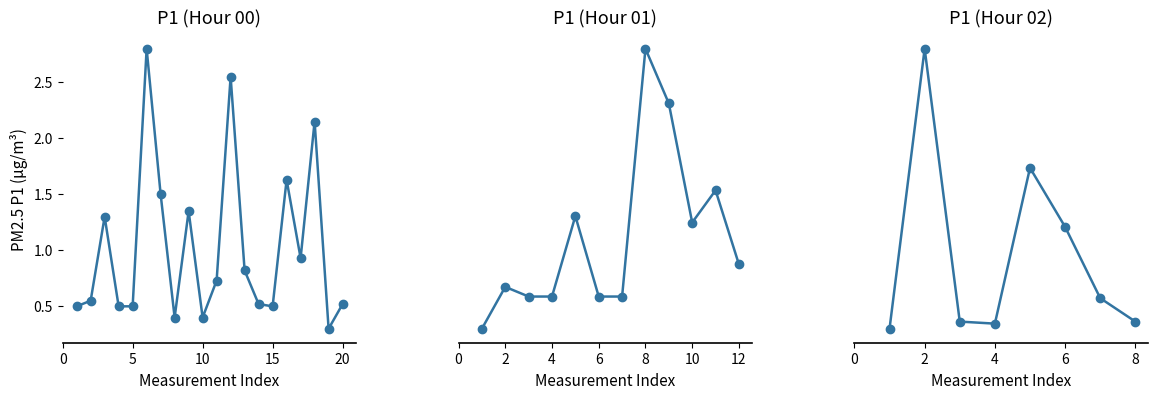

What is the greatest value displayed?

2.8